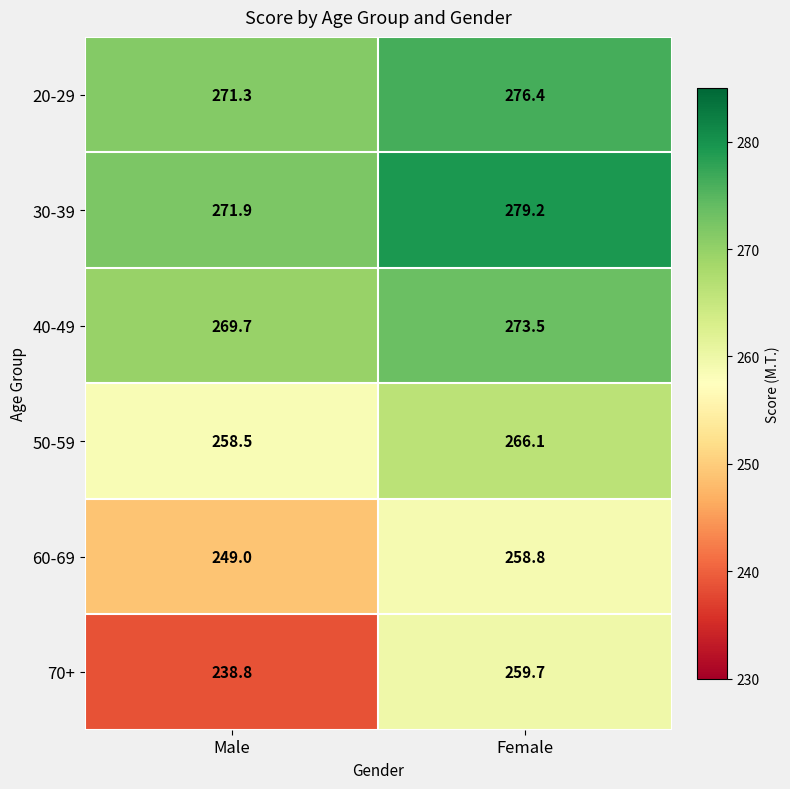

Which series has the widest spread of values?

70+